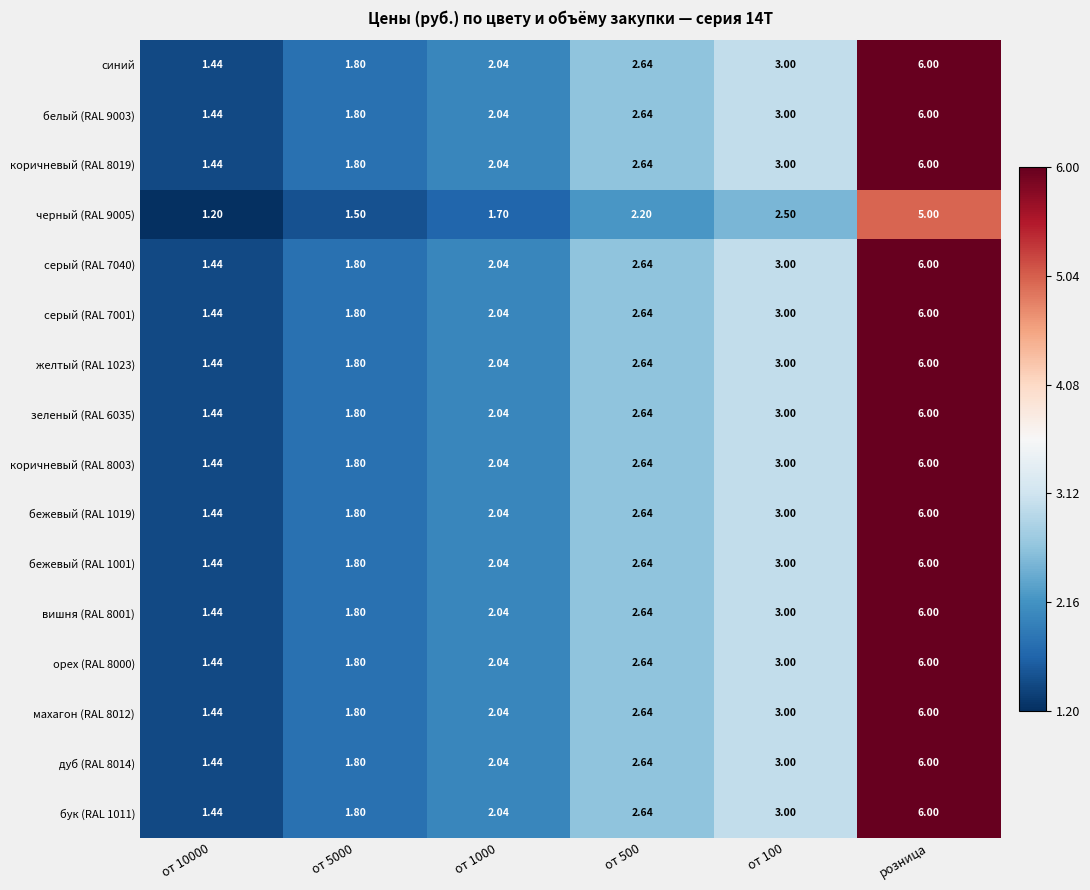

Which category has the highest value in the зеленый (RAL 6035) series?

розница